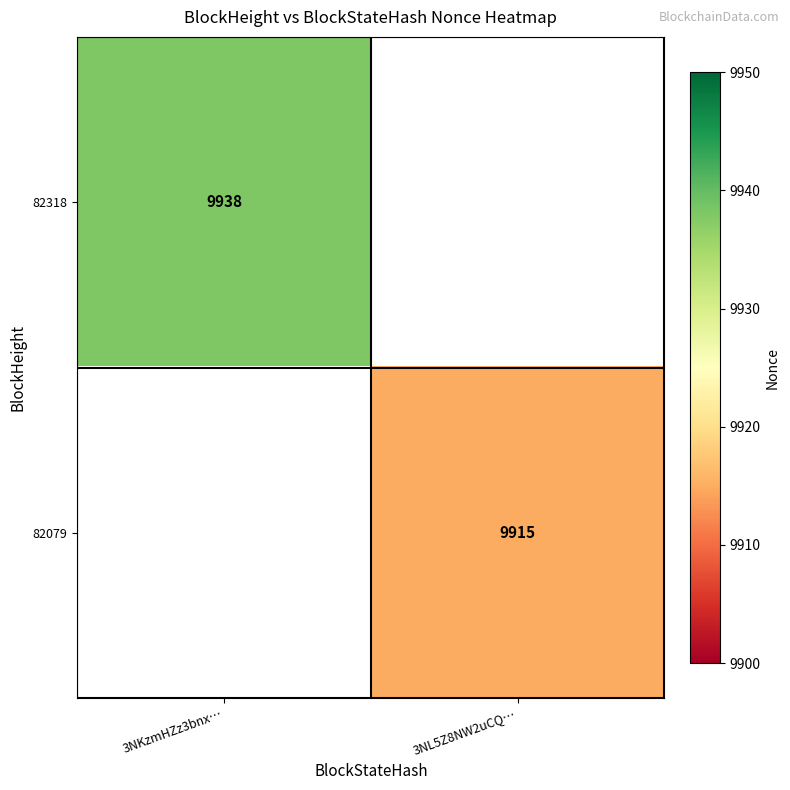

What is the smallest value displayed?

9915.0